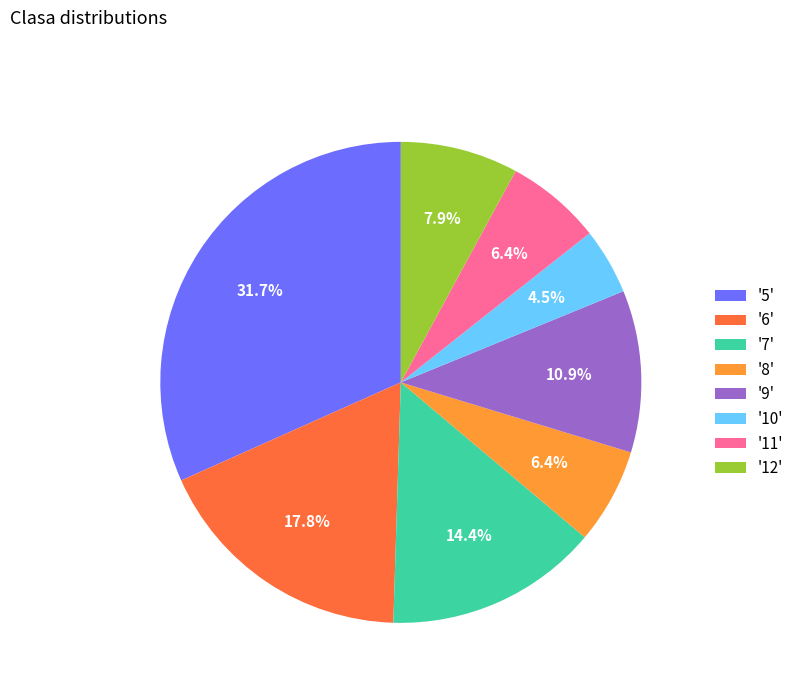

Combined, what portion of the pie is '8' and '9'?

17.3%